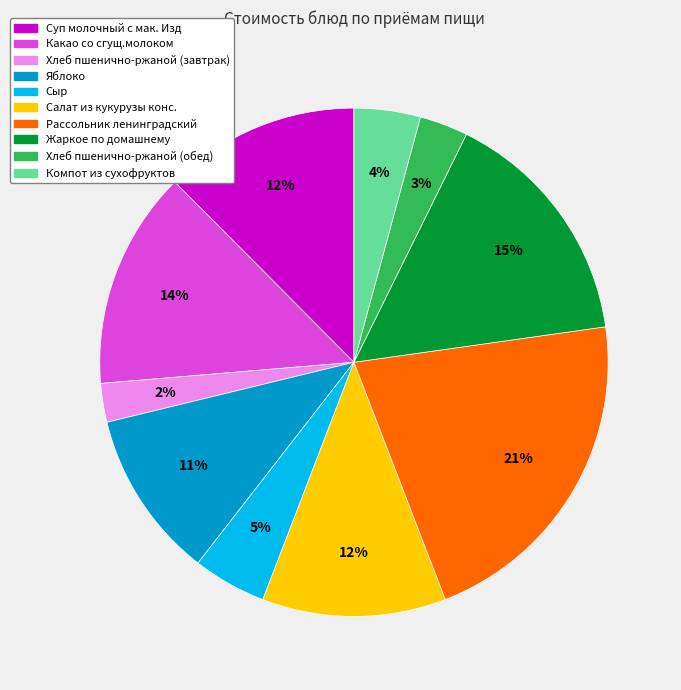

Is it true that Рассольник ленинградский is 14% of the pie?

False